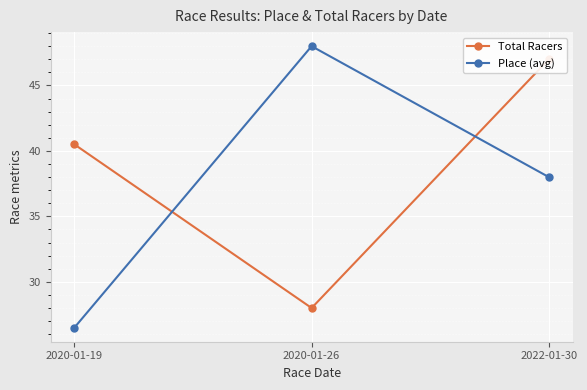

Rank the series by their average value, from highest to lowest.

Total Racers, Place (avg)